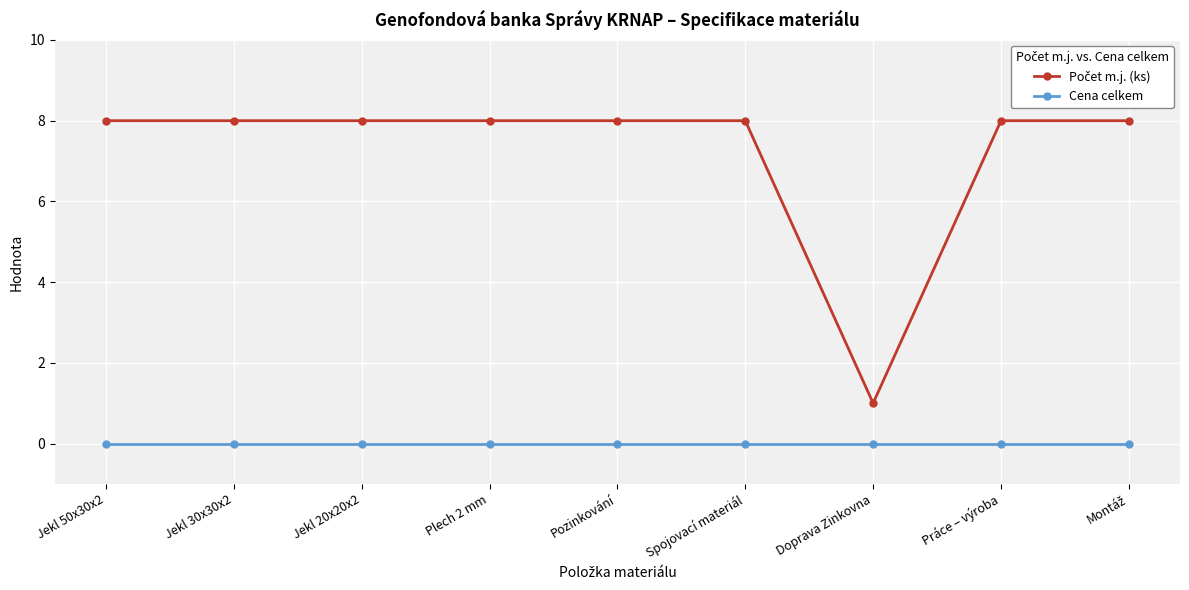

What is the total value across all series at Jekl 20x20x2?

8